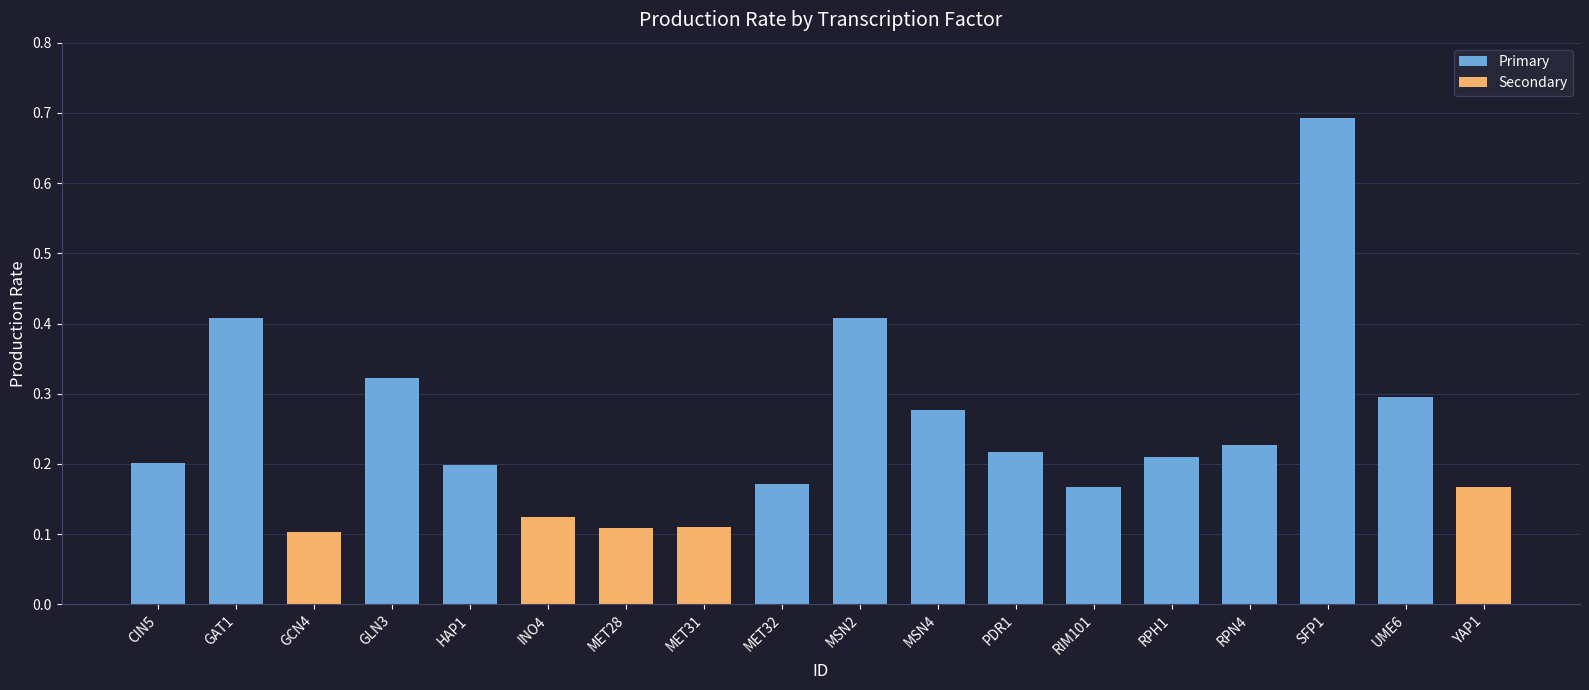

What position from the left is MET32?

9